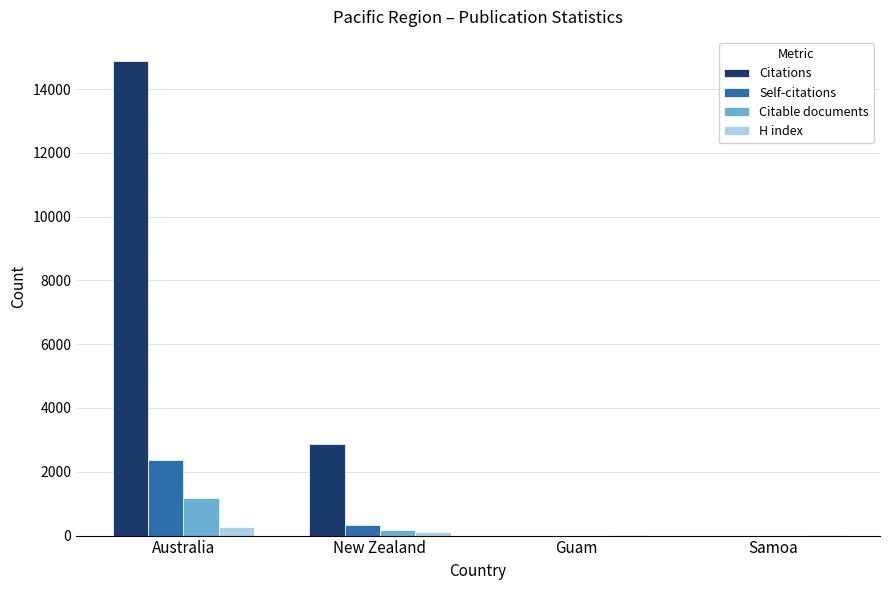

Is it true that Citable documents equals 1761 at Australia?

False